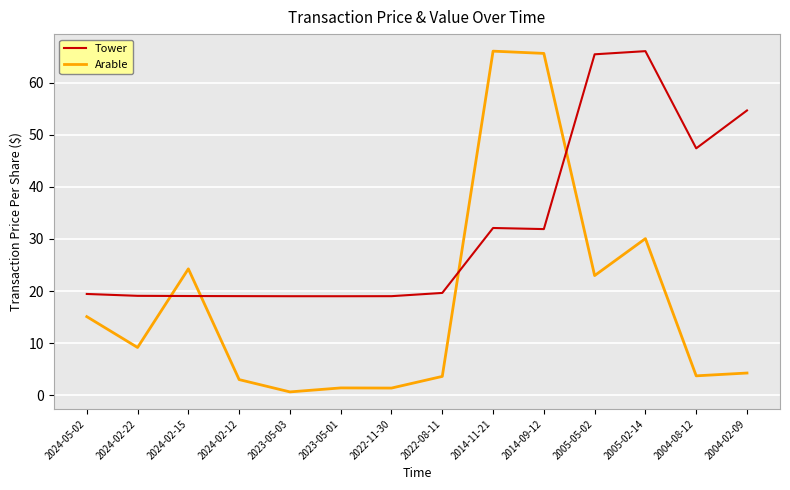

At 2022-08-11, list the series in order from smallest to largest.

Arable, Tower